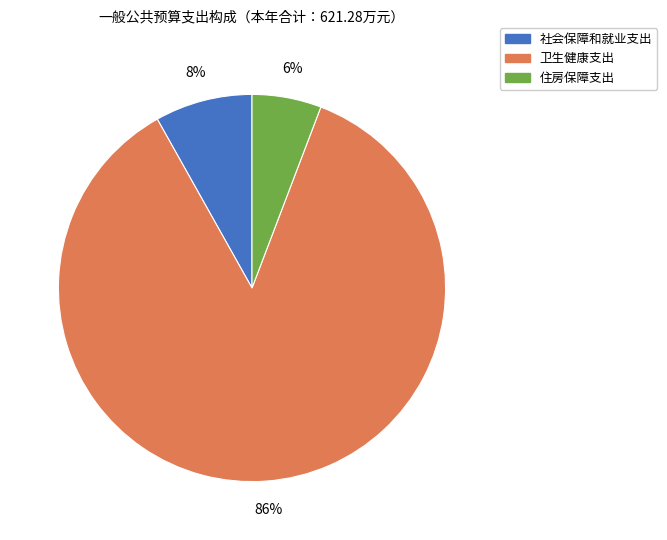

To the nearest percent, what is the difference between the 卫生健康支出 and 住房保障支出 slice percentages?

80%